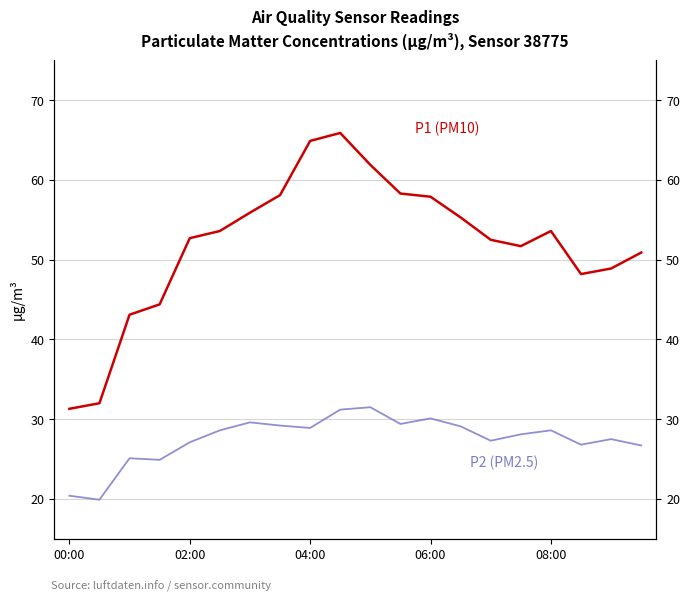

List the series in order of their peak value, highest first.

P1 (PM10), P2 (PM2.5)